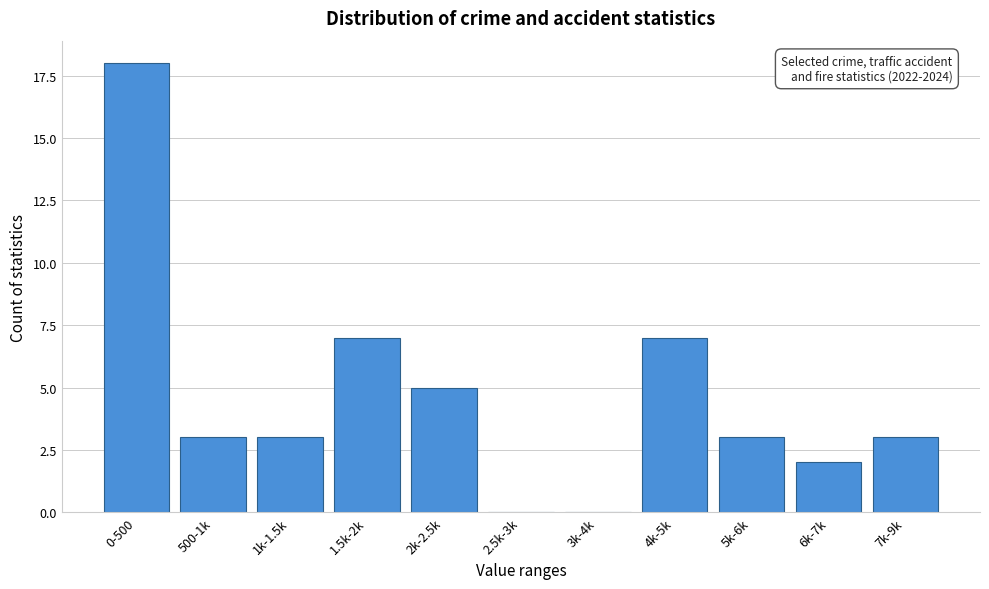

Reading right to left, transcribe all the data shown in this chart.

7k-9k=3	6k-7k=2	5k-6k=3	4k-5k=7	3k-4k=0	2.5k-3k=0	2k-2.5k=5	1.5k-2k=7	1k-1.5k=3	500-1k=3	0-500=18